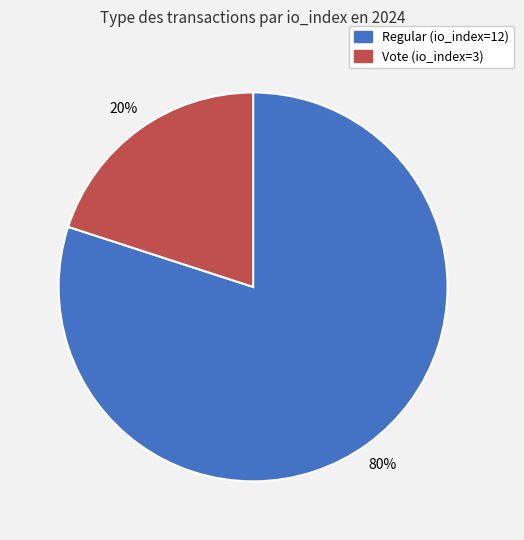

To the nearest percent, what portion does Regular (io_index=12) represent?

80%